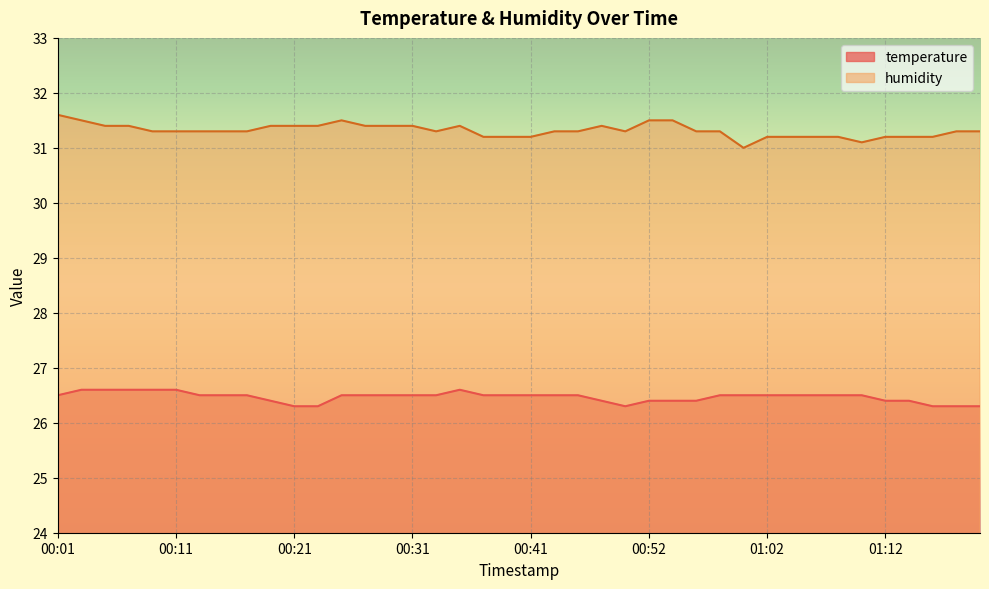

True or false: temperature and humidity intersect in this chart.

False